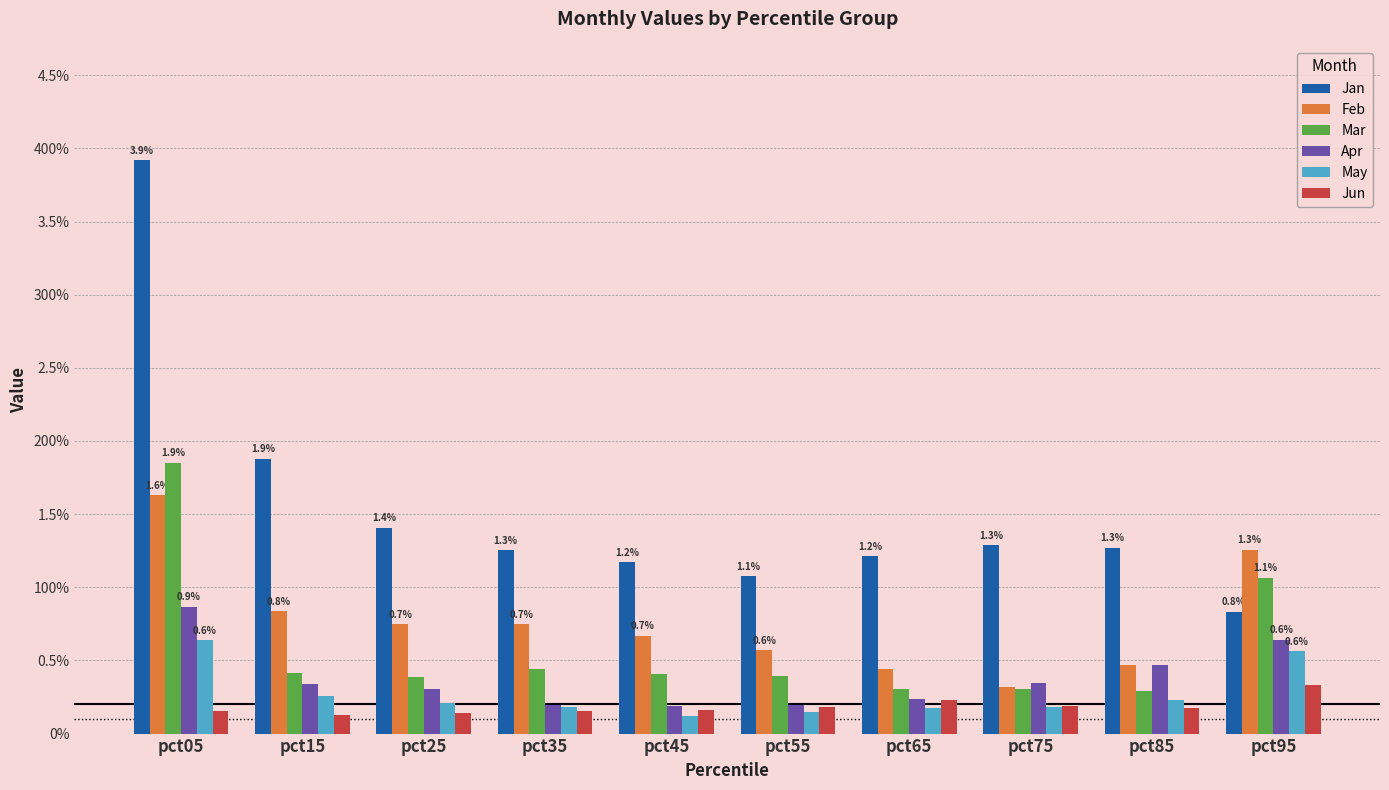

What is the highest value of the Feb series?

1.6